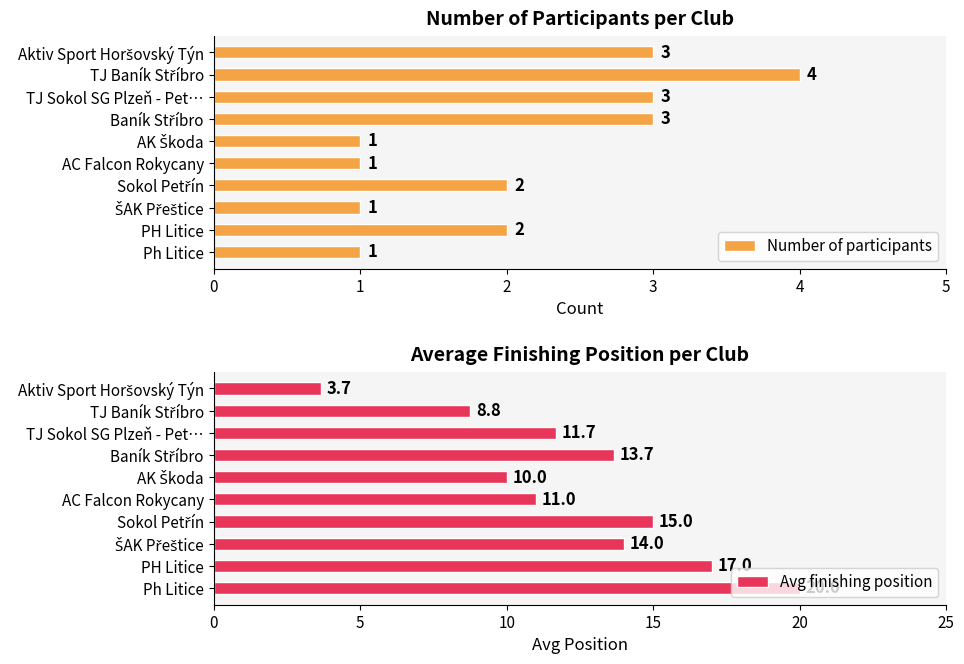

True or false: Number of participants has a value of 1 at AC Falcon Rokycany.

True